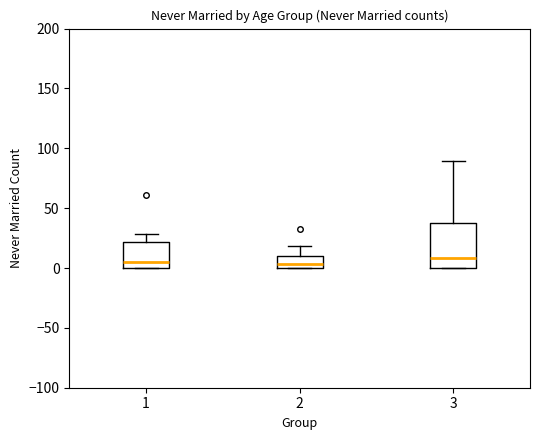

Which box is the tallest, from its lower edge to its upper edge?

3